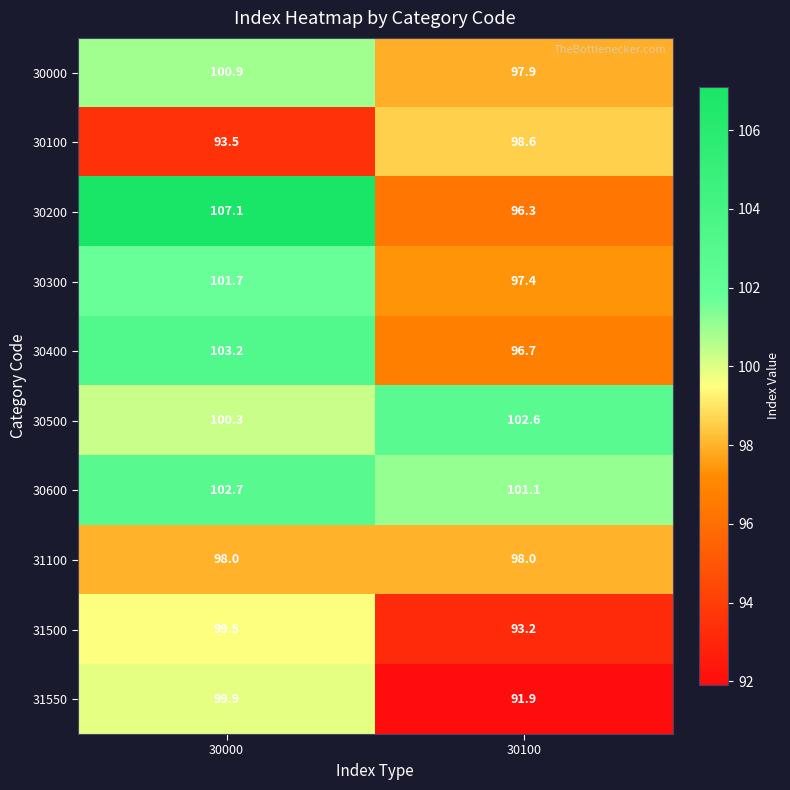

The 31500 series shows 126.7 at 30100. True or false?

False